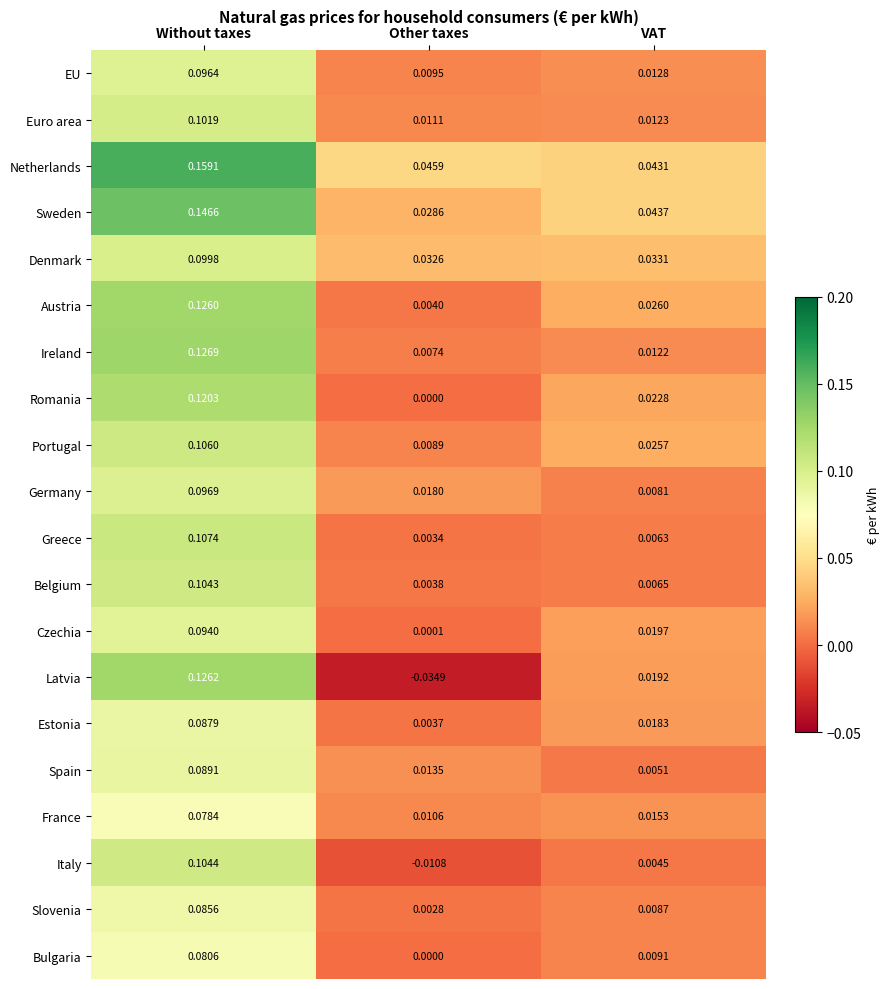

Which series has the largest range (max minus min)?

Latvia